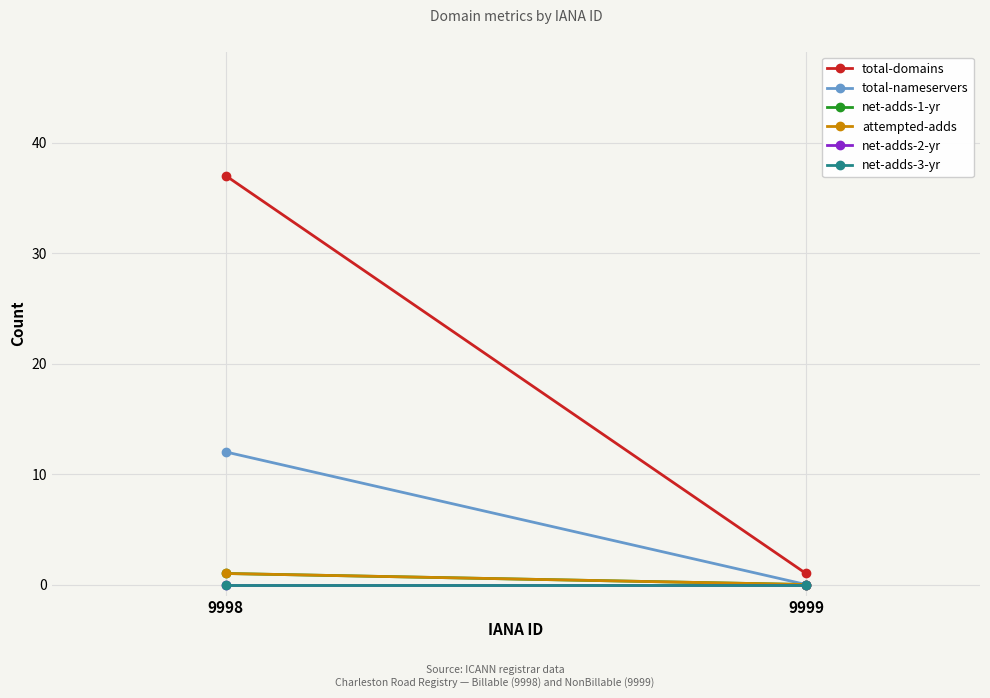

Reading right to left, what are all the values shown in this chart?

total-domains: 1	37
total-nameservers: 0	12
net-adds-1-yr: 0	1
attempted-adds: 0	1
net-adds-2-yr: 0	0
net-adds-3-yr: 0	0